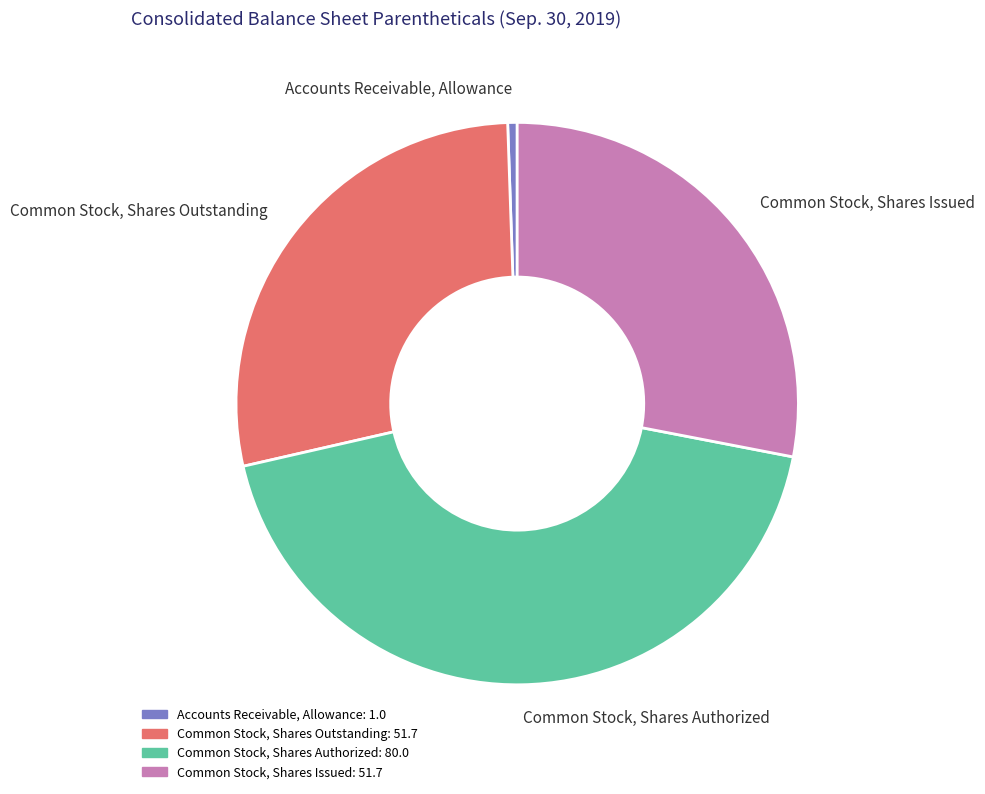

True or false: Common Stock, Shares Authorized accounts for 35% of the total.

False